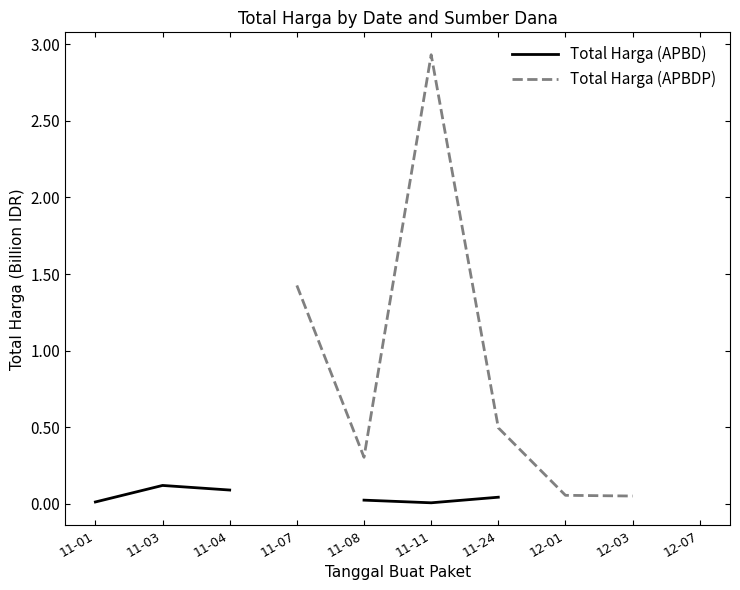

The value of Total Harga (APBDP) at 11-11 is 4.5. True or false?

False